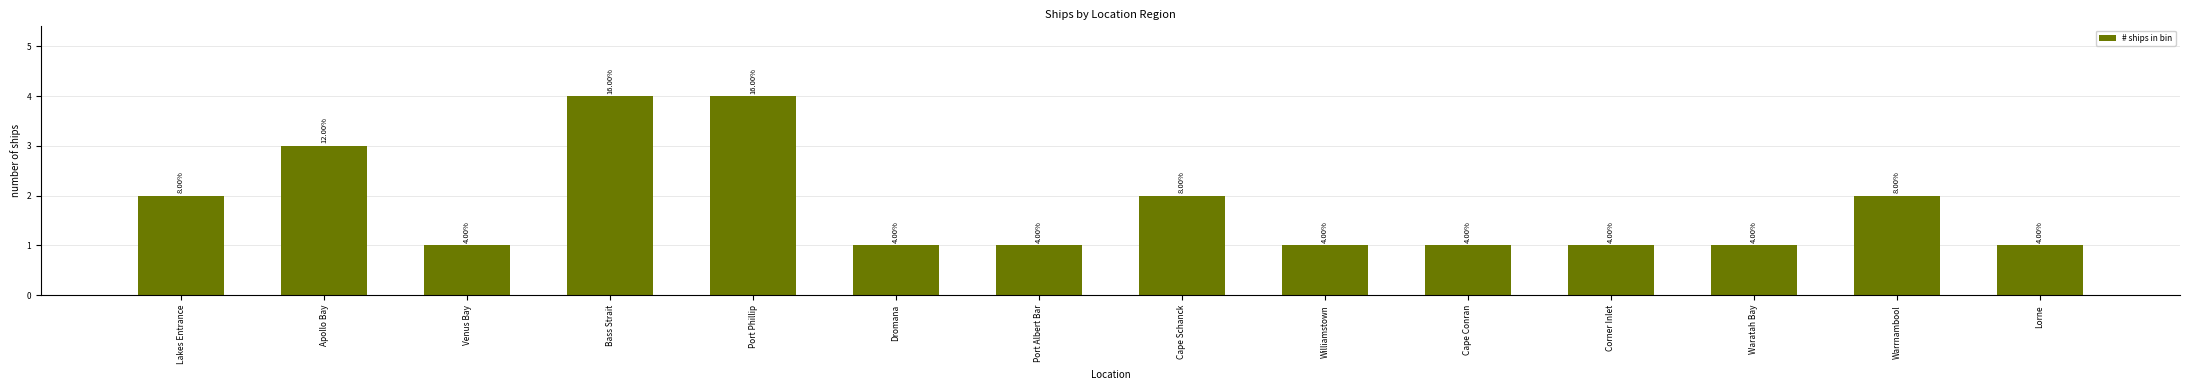

Reading left to right, list all the values displayed in this chart.

2	3	1	4	4	1	1	2	1	1	1	1	2	1